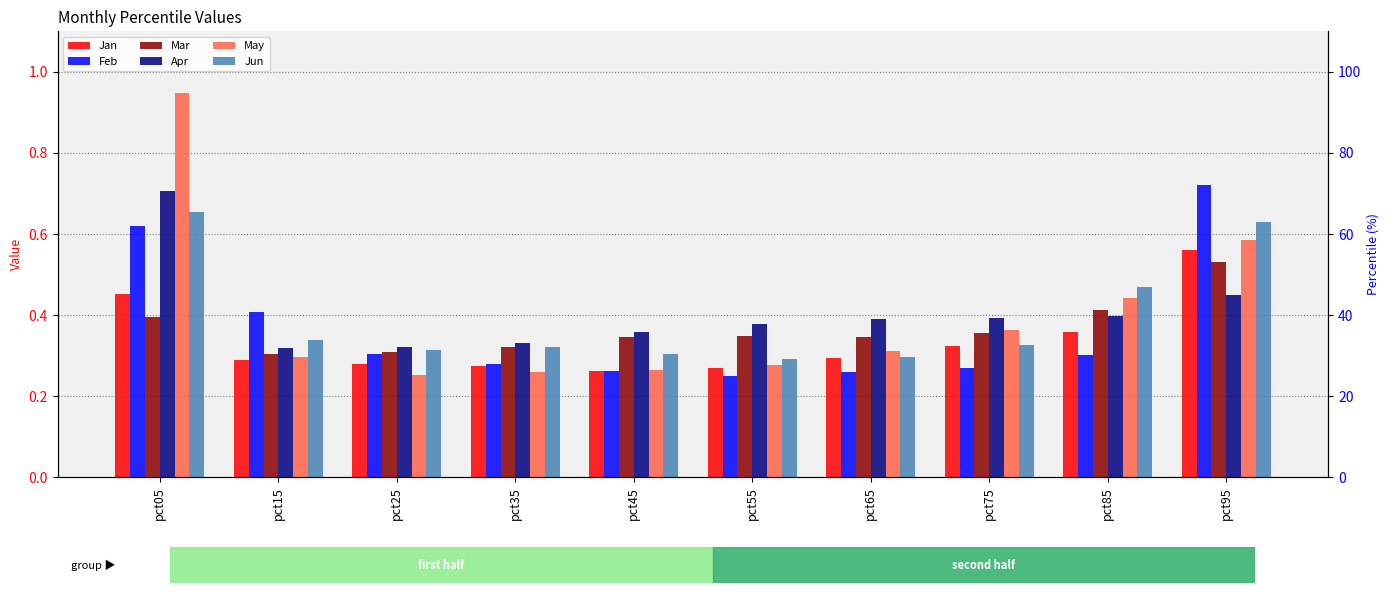

Which series has the largest range (max minus min)?

May